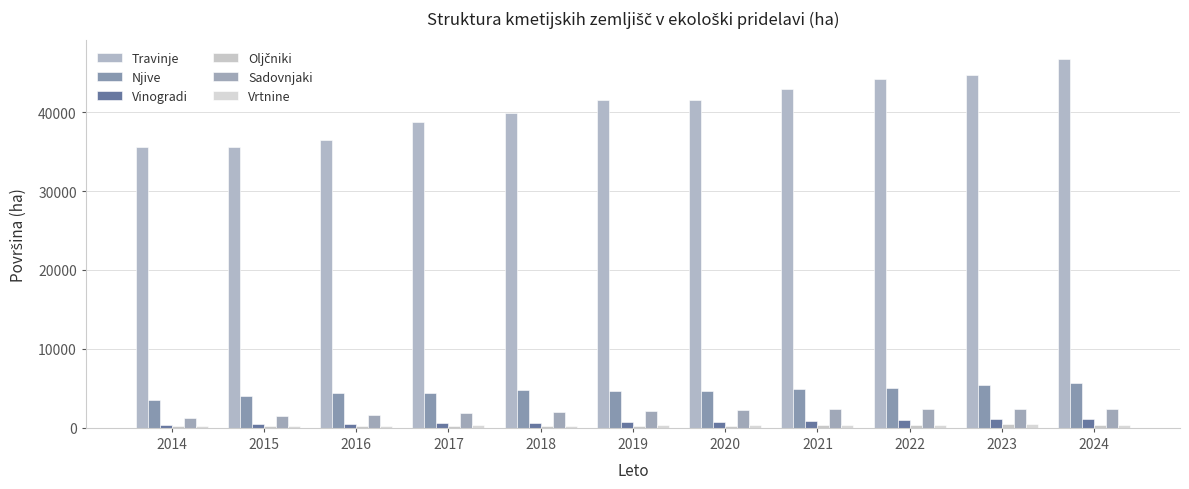

Which series changed the most between 2019 and 2020?

Sadovnjaki